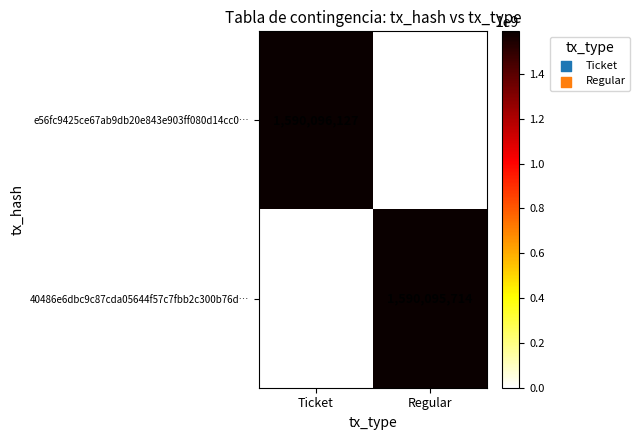

True or false: e56fc9425ce67ab9db20e843e903ff080d14cc0… has a value of 1590096127 at Ticket.

True